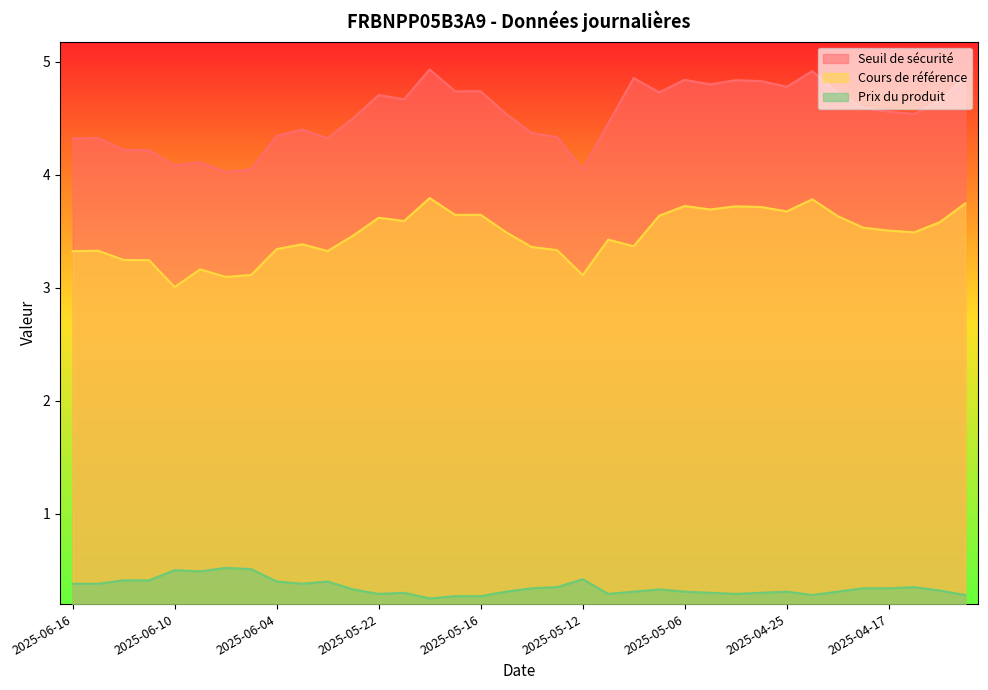

At which label is Cours de référence closest to 3?

2025-06-10